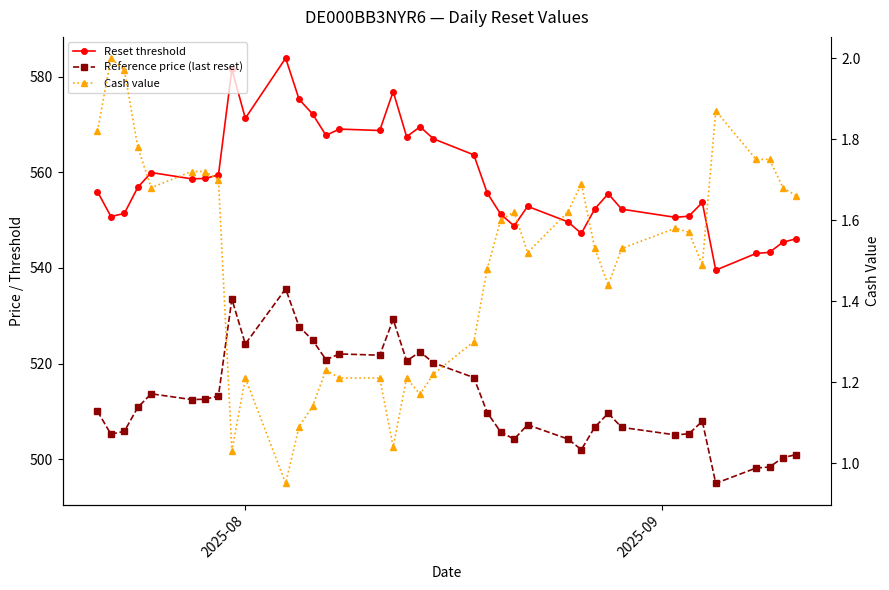

True or false: Cash value and Reference price (last reset) intersect in this chart.

False